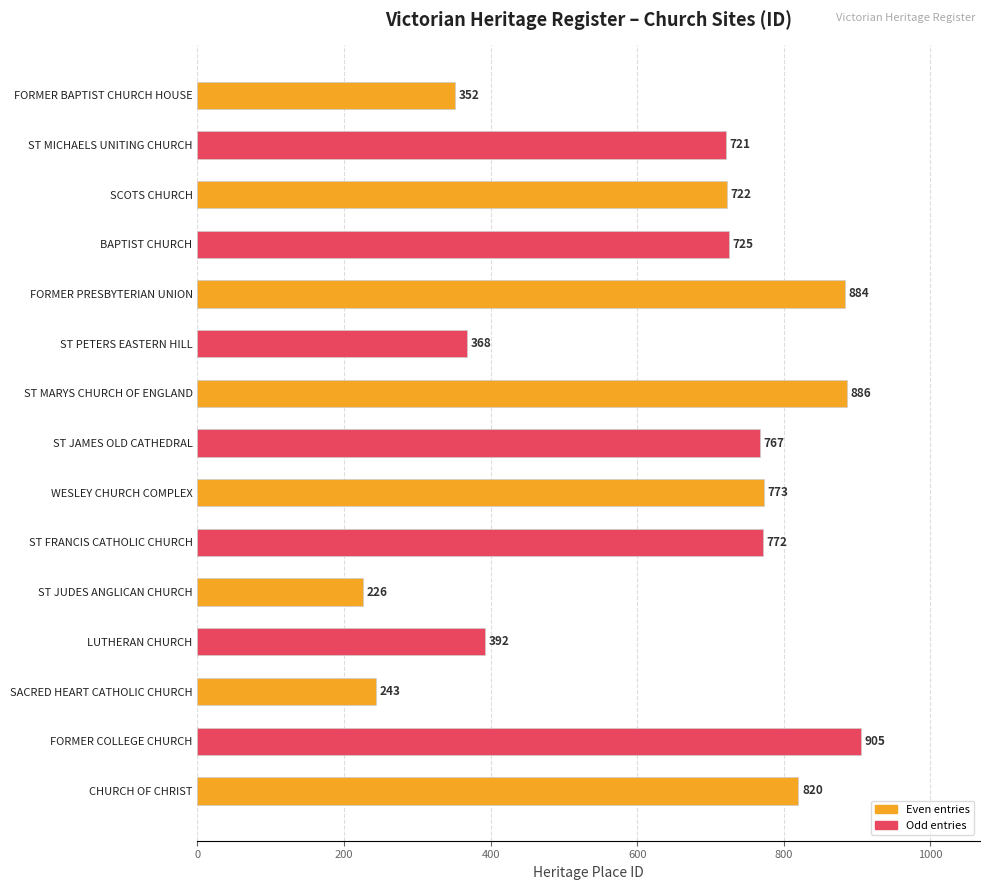

What is the value of the 13th bar from the top?

243